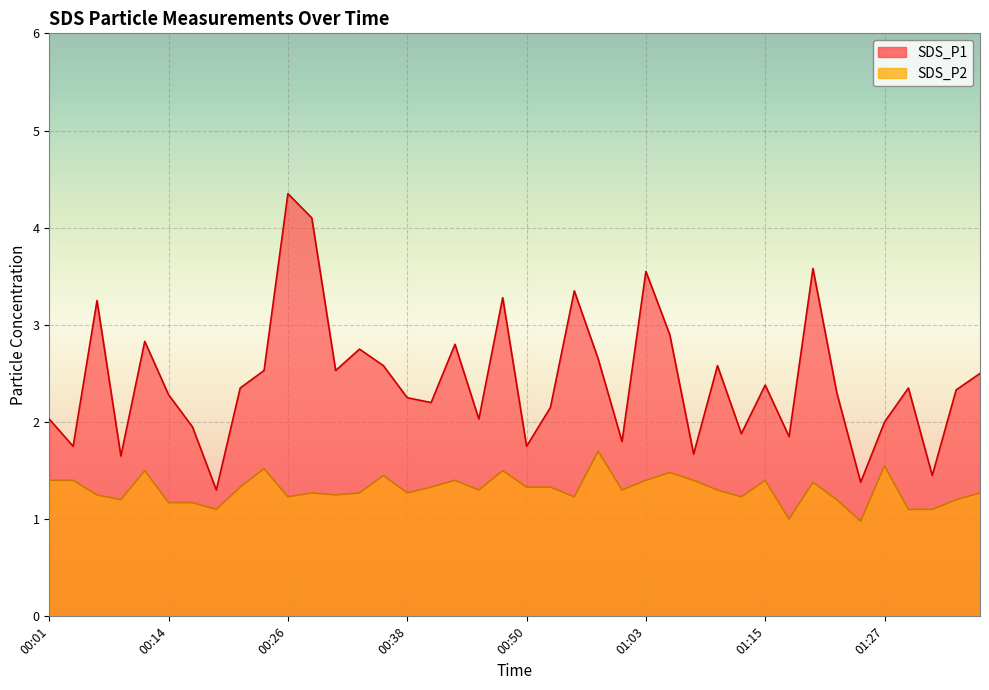

Which has a higher value, 01:00 or 01:05?

01:05